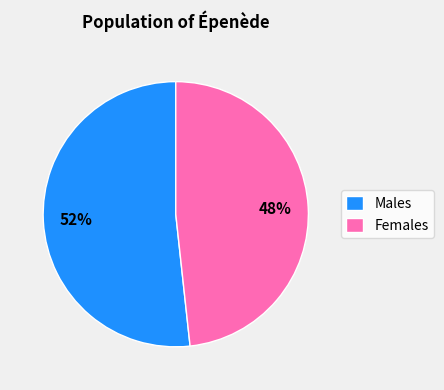

What is the majority slice?

Males